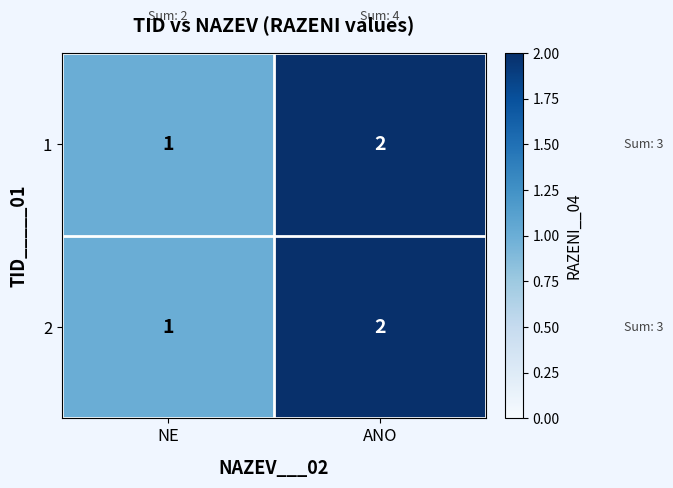

Reading left to right, what are all the values shown in this chart?

1: NE=1	ANO=2
2: NE=1	ANO=2